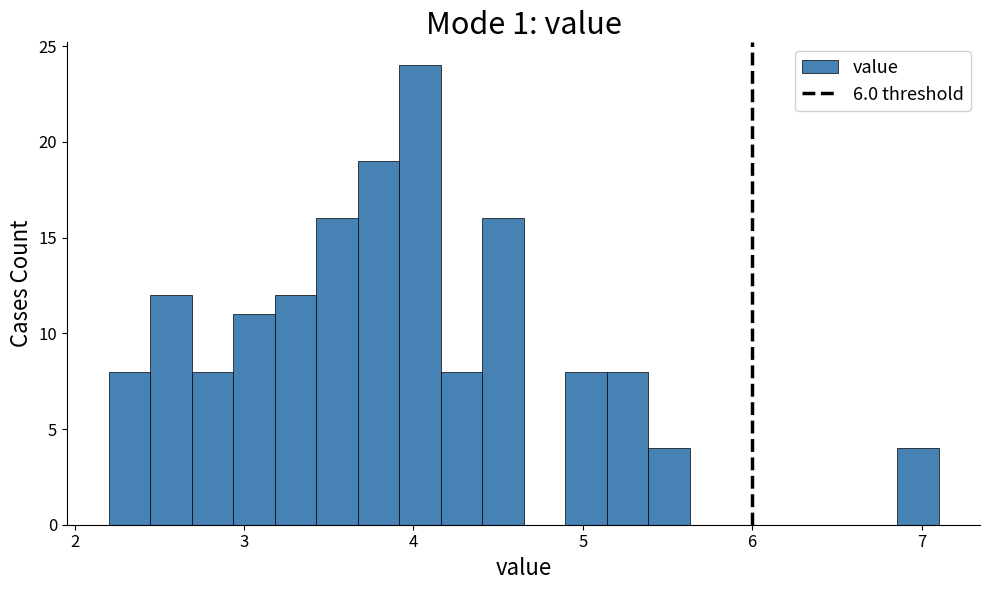

Read against the x-axis, roughly where is the centre of the tallest bar?

4.0